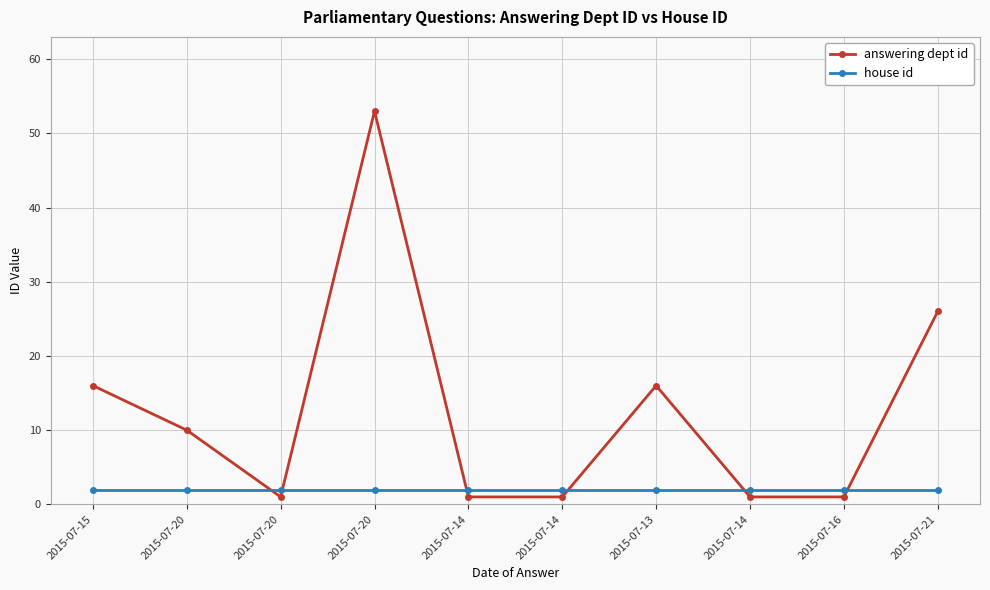

Read the answering dept id value at 2015-07-16.

1